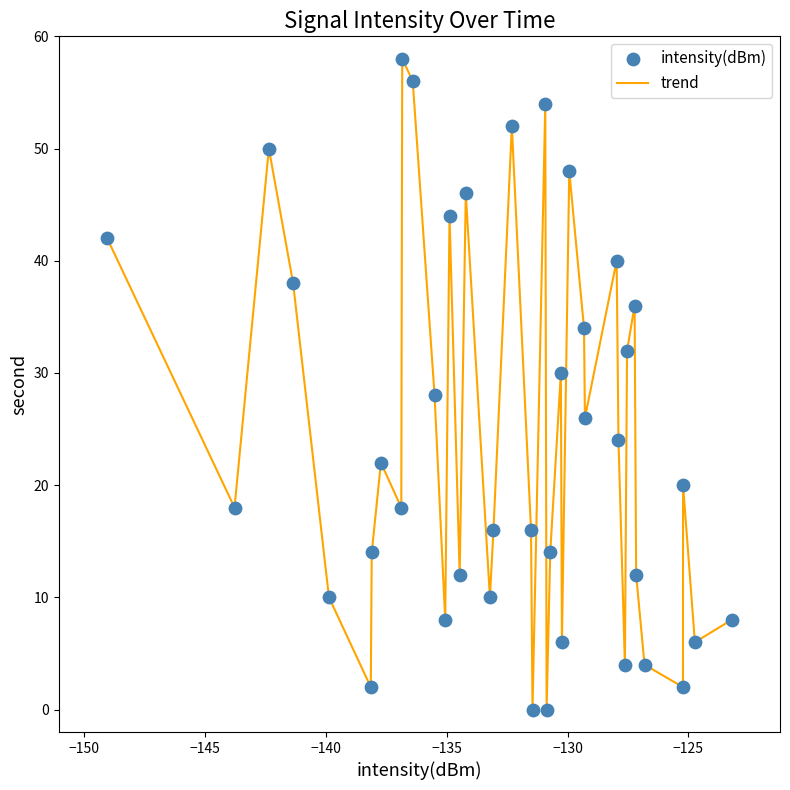

What is the difference between the maximum and minimum values?

58